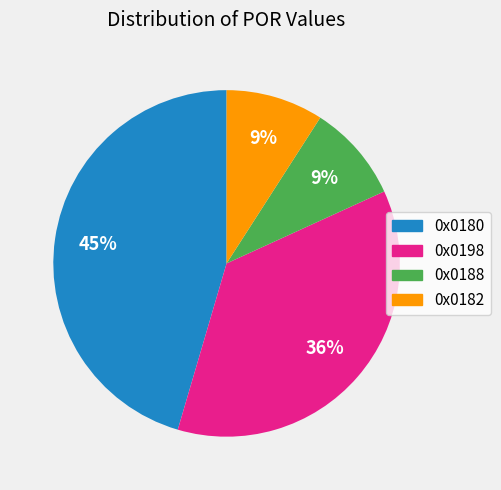

How many slices are in this pie chart?

4